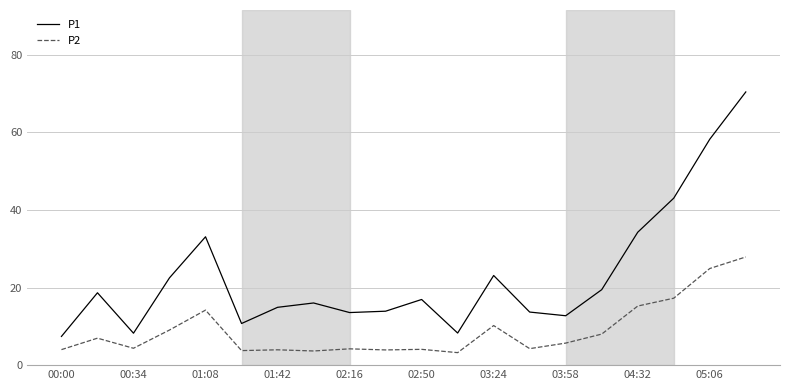

What is the difference between the maximum and minimum values in the P1 series?

63.0